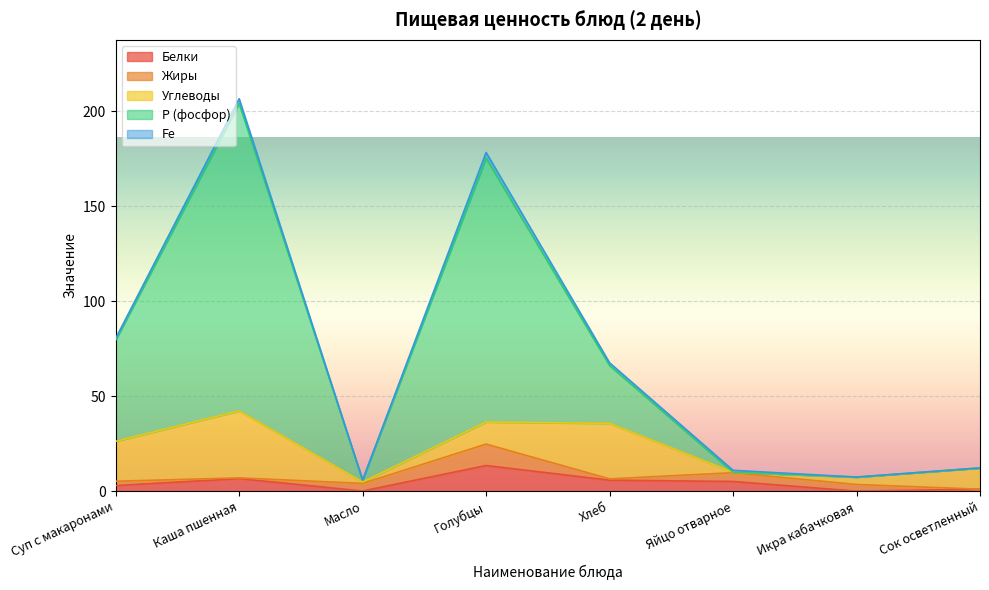

What is the average value of the Р (фосфор) series?

48.2